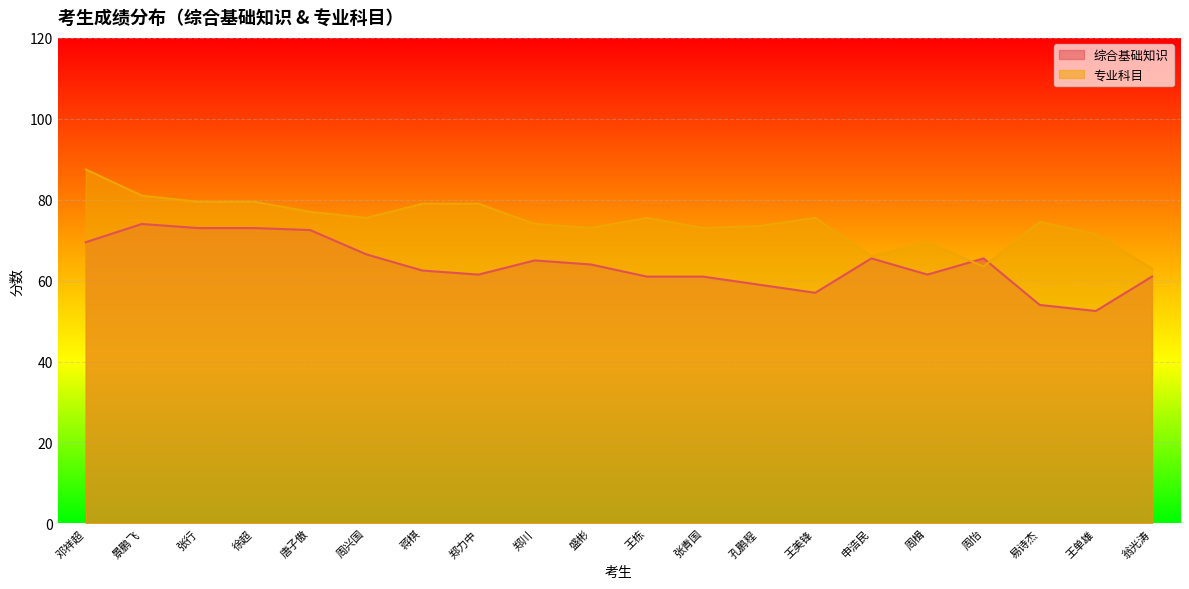

Is the value of 综合基础知识 at 周兴国 greater than the value of 专业科目 at 易诗杰?

No